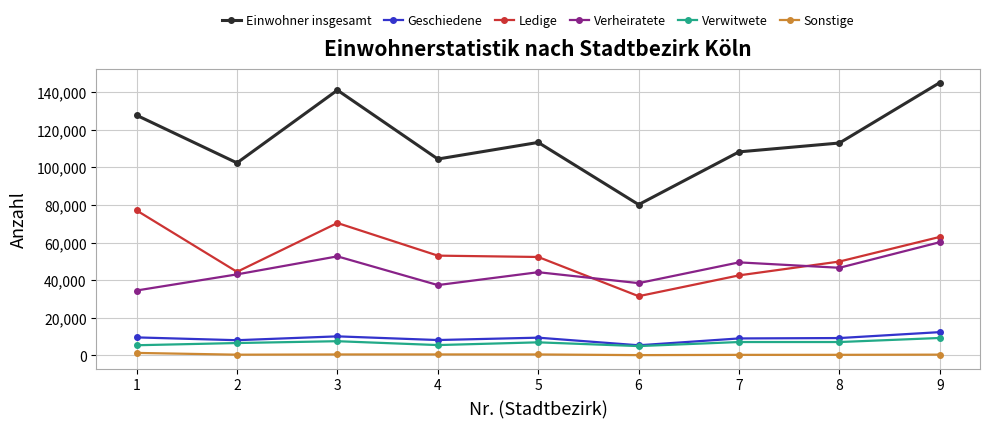

How many data points in Geschiedene are less than 9187?

4